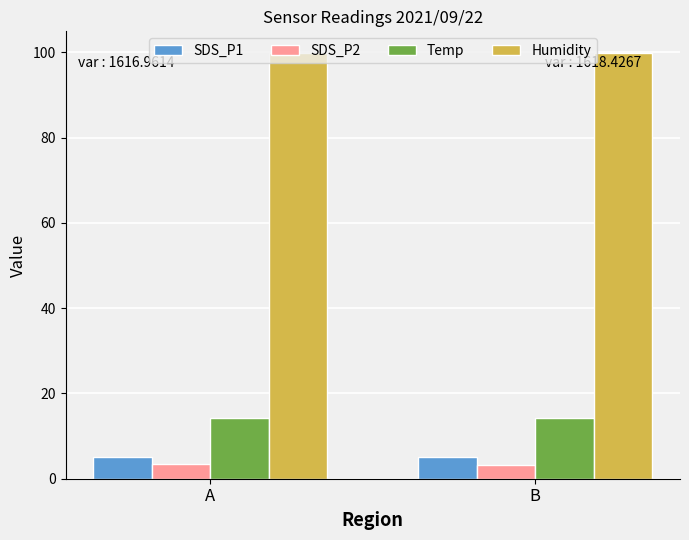

What is the total value across all series at B?

122.4